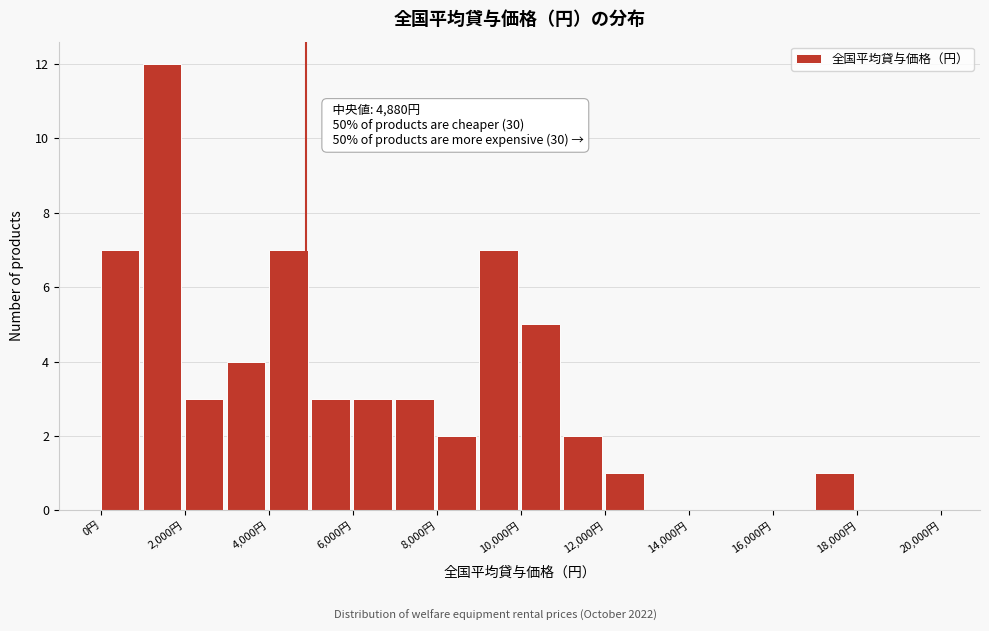

Over which range of the x-axis is the bar tallest?

1000 to 2000